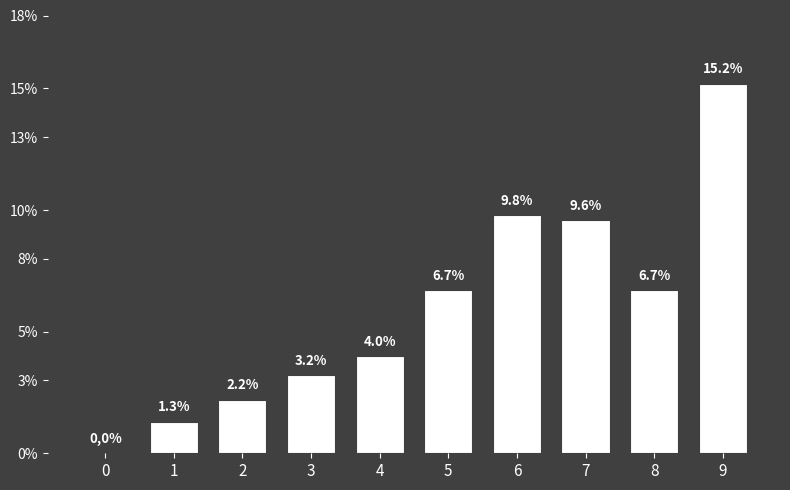

What is the maximum value shown in the chart?

15.2